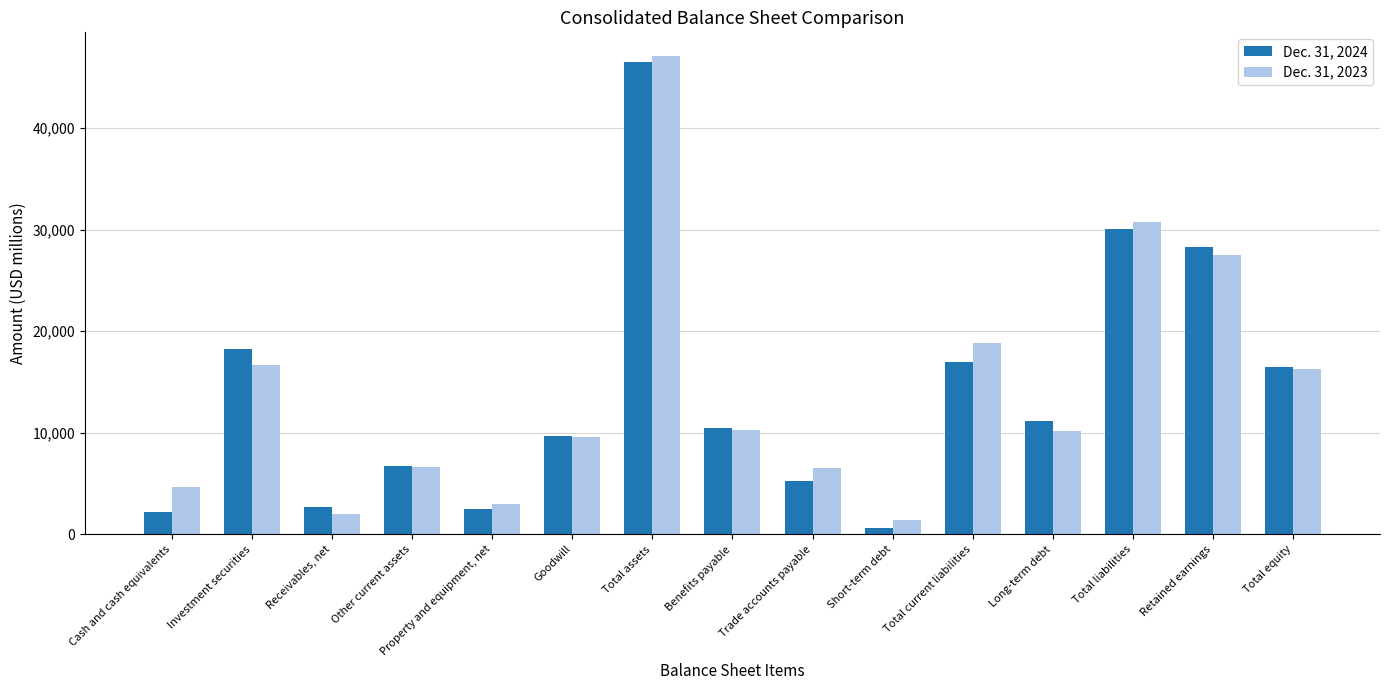

What is the maximum value shown in the chart?

47065